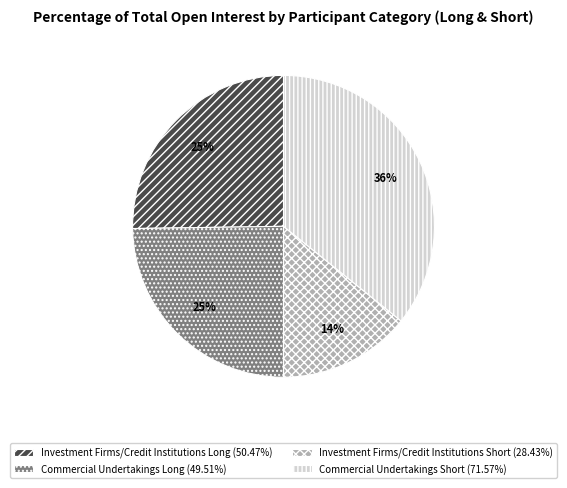

Count the number of slices in the pie.

4